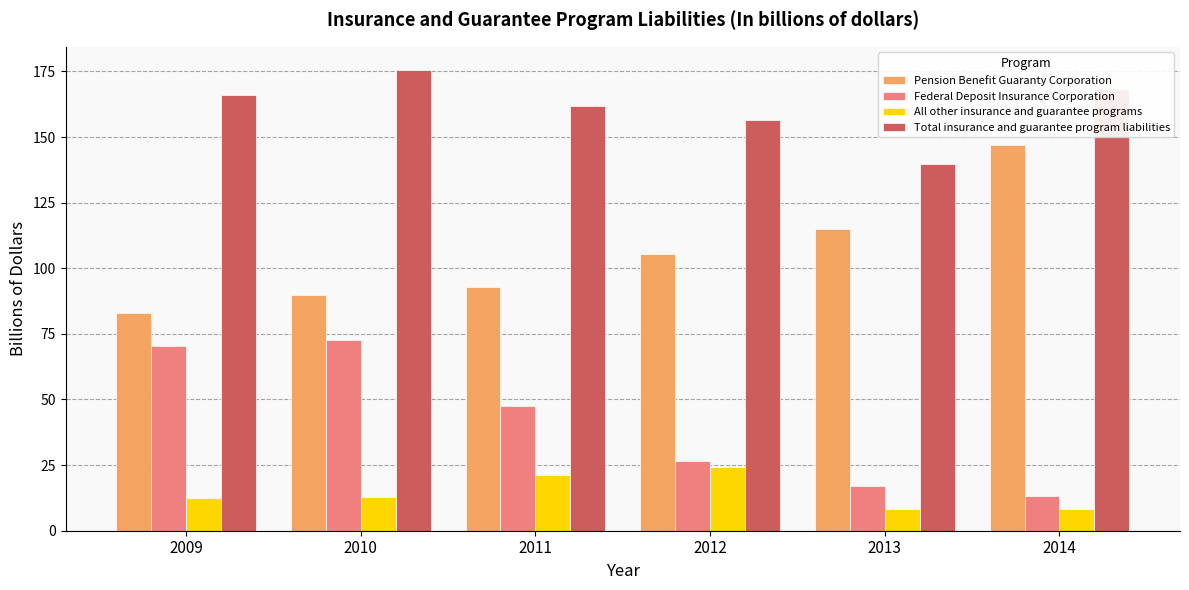

Is the value of All other insurance and guarantee programs at 2013 greater than the value of Federal Deposit Insurance Corporation at 2013?

No